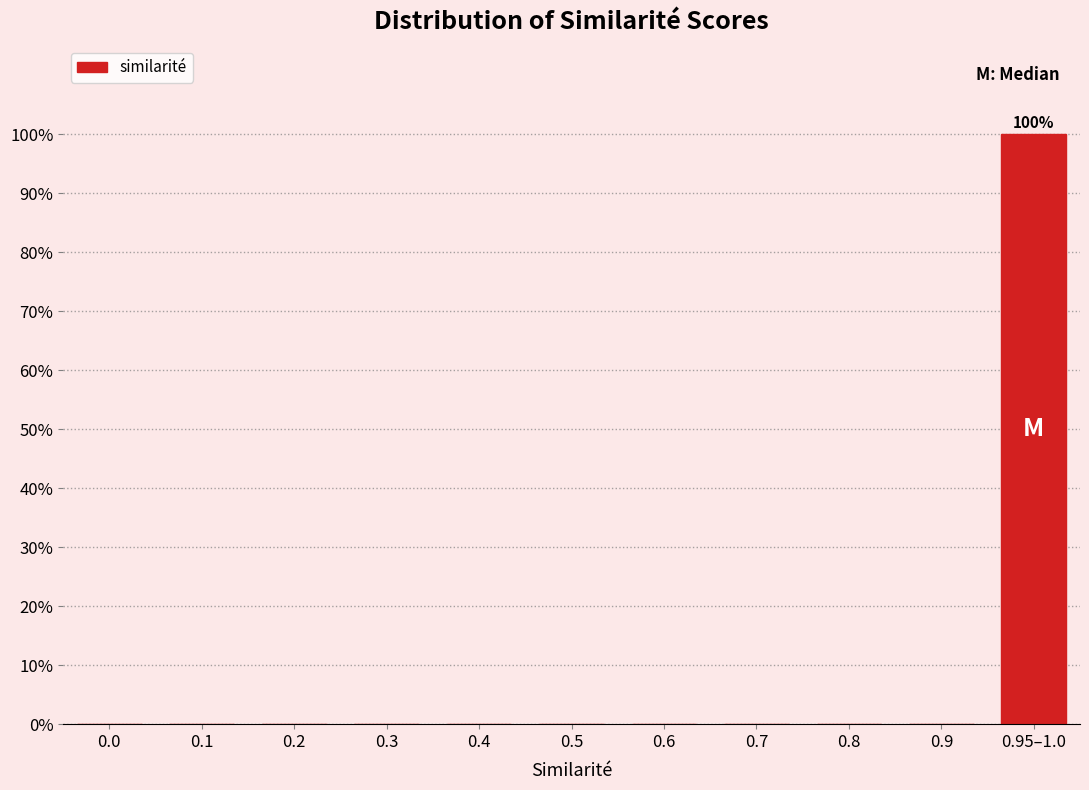

Reading right to left, extract all data points from this chart.

0.95–1.0=100	0.9=0	0.8=0	0.7=0	0.6=0	0.5=0	0.4=0	0.3=0	0.2=0	0.1=0	0.0=0